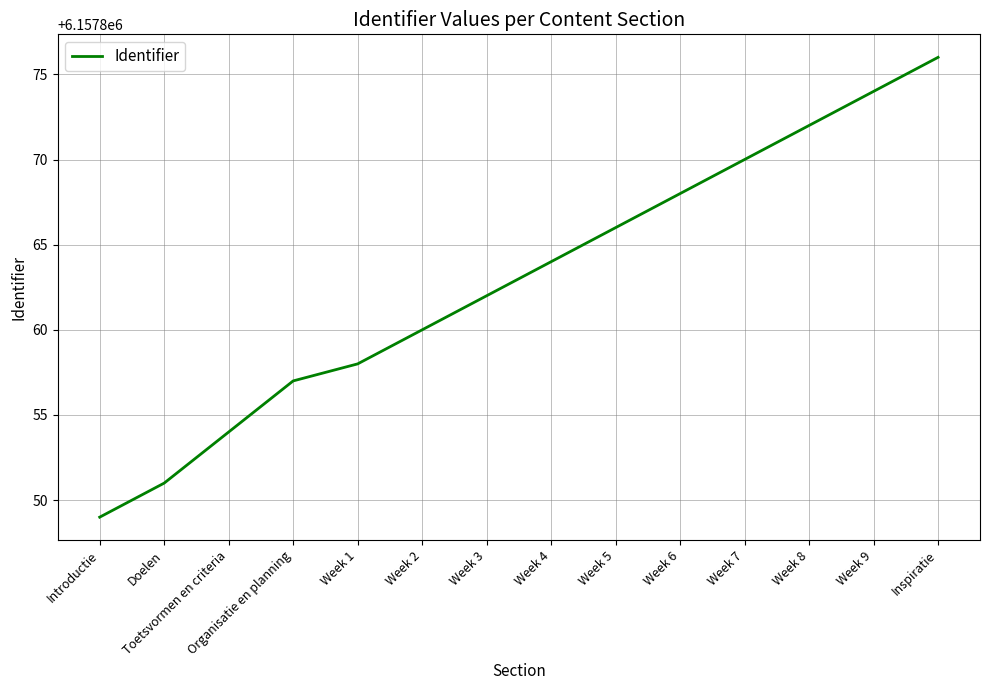

Rank the categories by value from highest to lowest.

Inspiratie, Week 9, Week 8, Week 7, Week 6, Week 5, Week 4, Week 3, Week 2, Week 1, Organisatie en planning, Toetsvormen en criteria, Doelen, Introductie